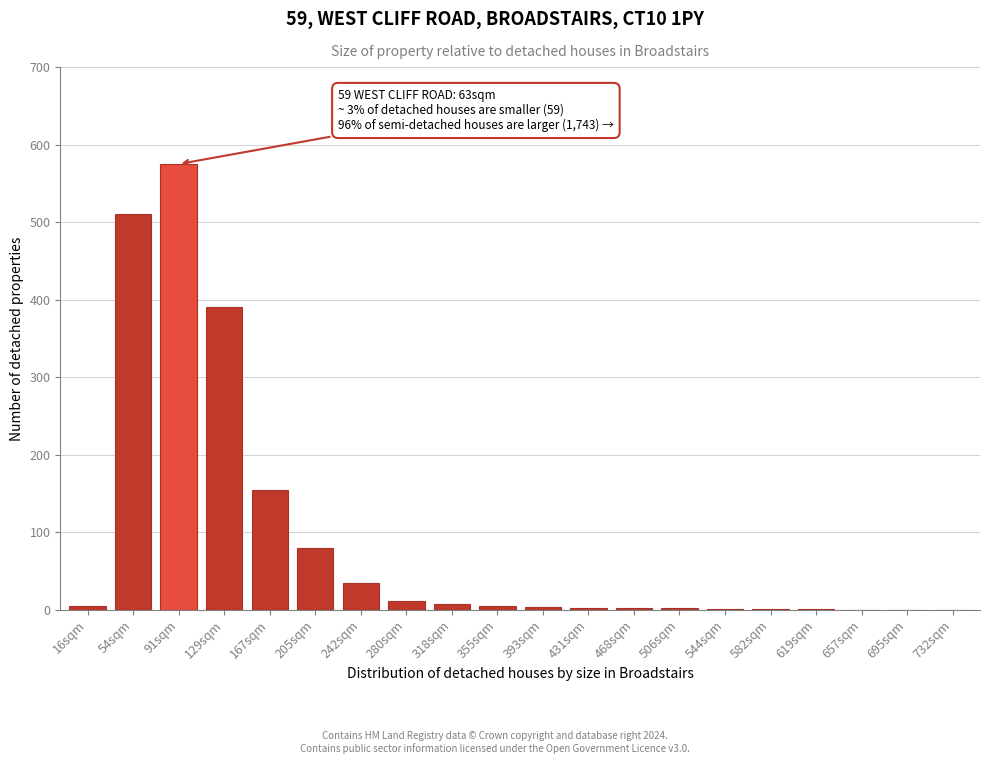

The chart shows a value of 2 at 506sqm. True or false?

True